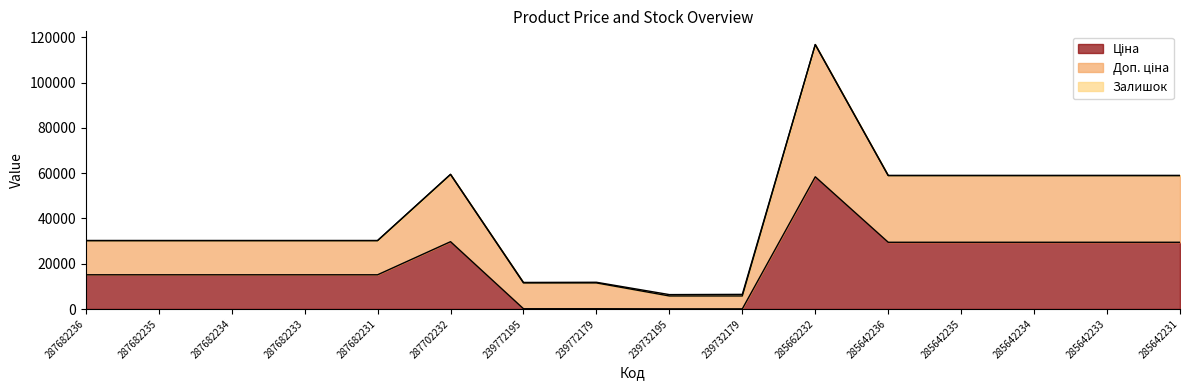

True or false: Ціна has more than 2 points higher than both neighbors.

False